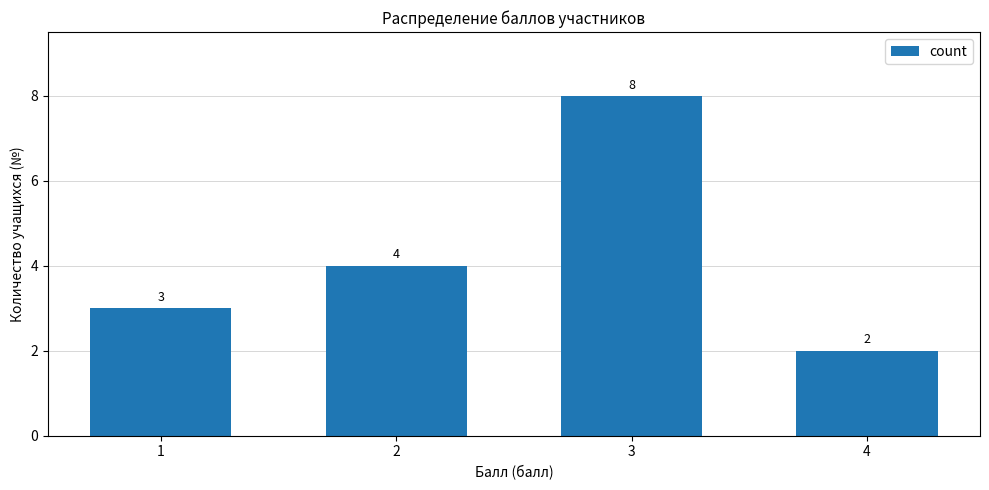

List the labels in order of value, largest first.

3, 2, 1, 4